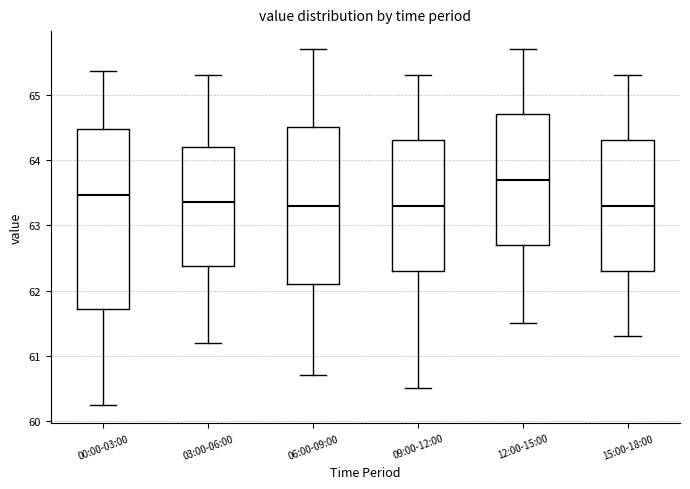

Reading left to right, transcribe this box plot: for each box, give where its median line is, the range the box spans, and where its two whiskers end, as read against the y-axis. The values are not printed on the chart, so give them approximately, as read against the axis.

00:00-03:00: median 63.5, box 61.7 to 64.5, whiskers 60.2 to 65.4
03:00-06:00: median 63.4, box 62.4 to 64.2, whiskers 61.2 to 65.3
06:00-09:00: median 63.3, box 62.1 to 64.5, whiskers 60.7 to 65.7
09:00-12:00: median 63.3, box 62.3 to 64.3, whiskers 60.5 to 65.3
12:00-15:00: median 63.7, box 62.7 to 64.7, whiskers 61.5 to 65.7
15:00-18:00: median 63.3, box 62.3 to 64.3, whiskers 61.3 to 65.3